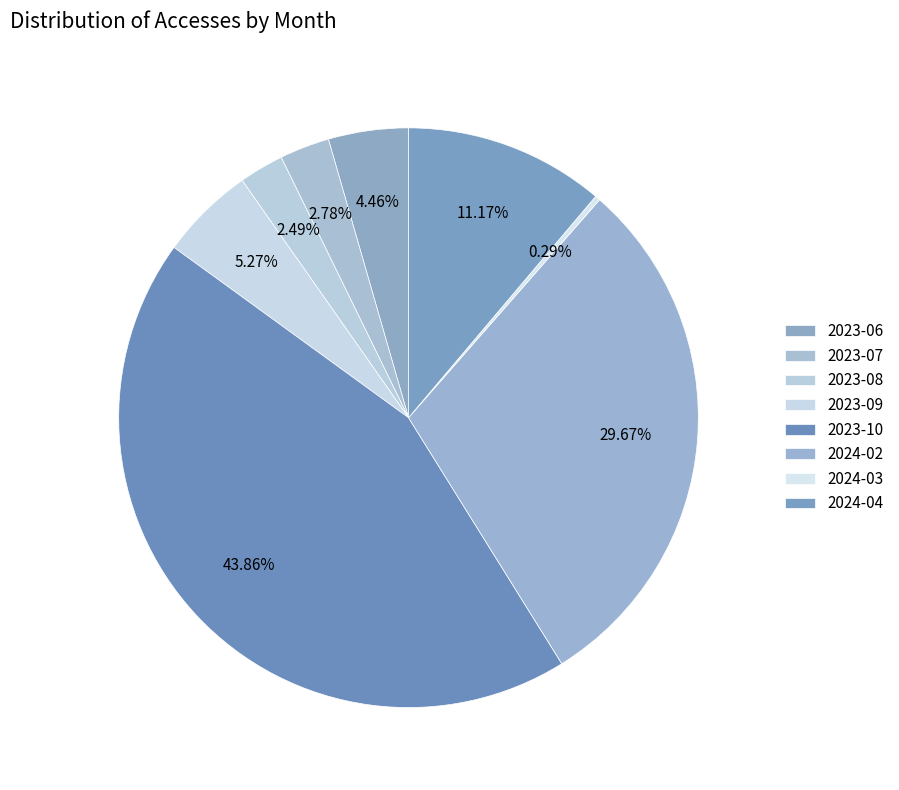

Is it true that 2023-07 is 17% of the pie?

False